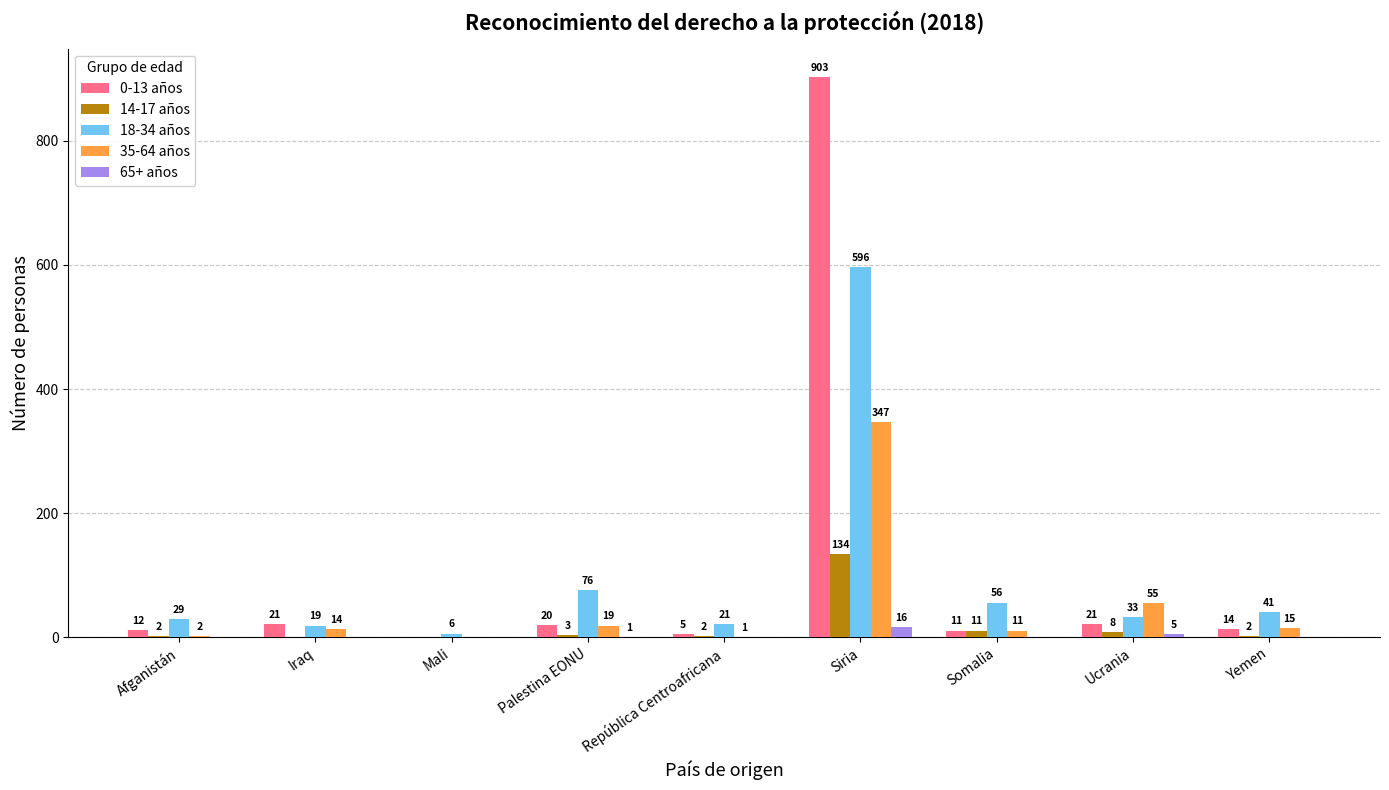

Which series changed the most between Afganistán and Somalia?

18-34 años